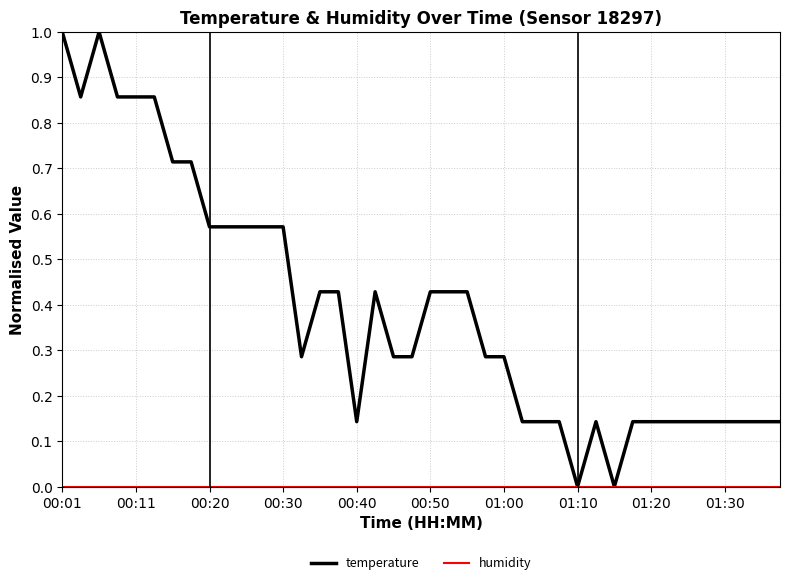

What is the maximum value shown in the chart?

1.0